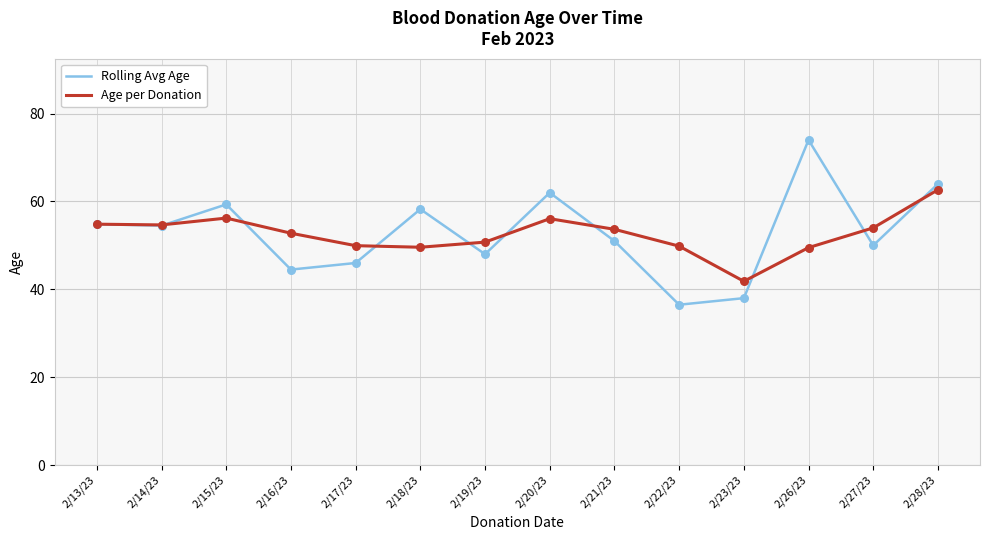

What is the total value across all series at 2/13/23?

109.7